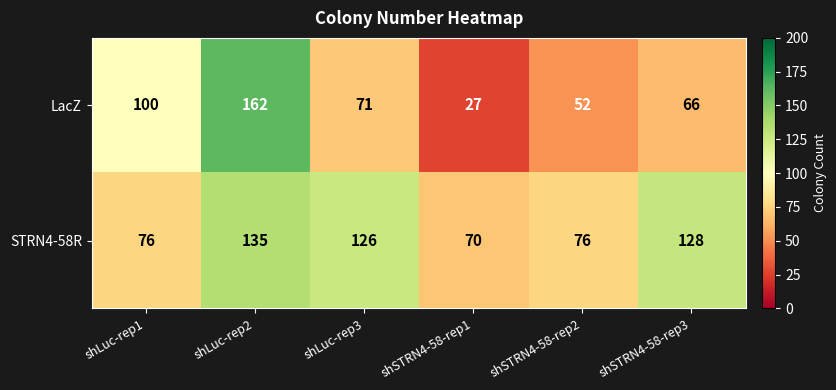

Which series changed the most between shLuc-rep3 and shSTRN4-58-rep3?

LacZ